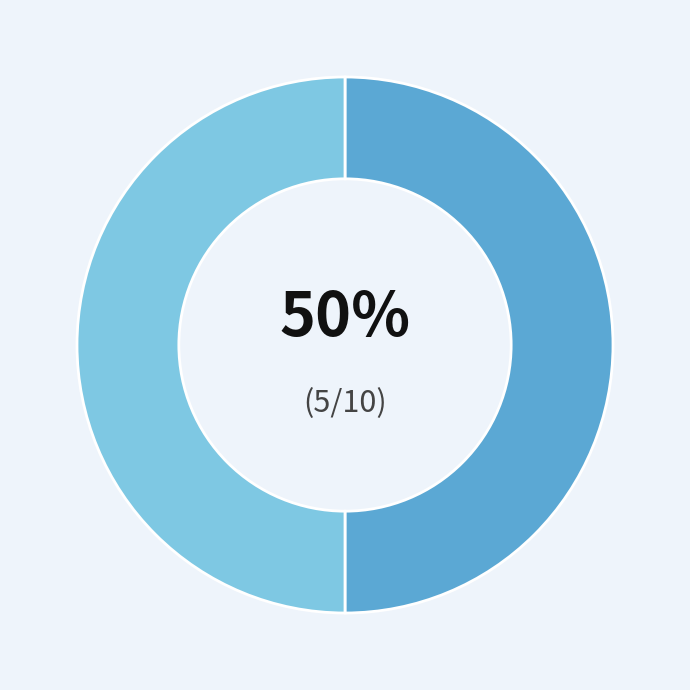

To the nearest percent, what is the average slice percentage?

50%